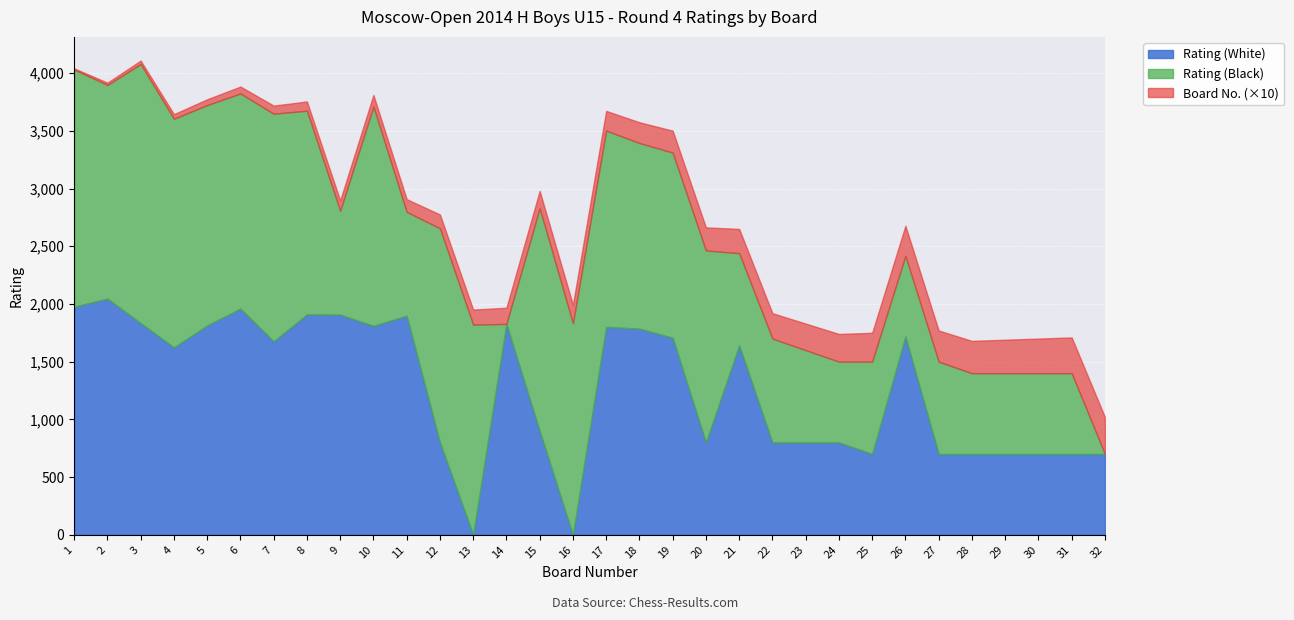

What is the value of the Rating (White) point at the 12th from the left?

800